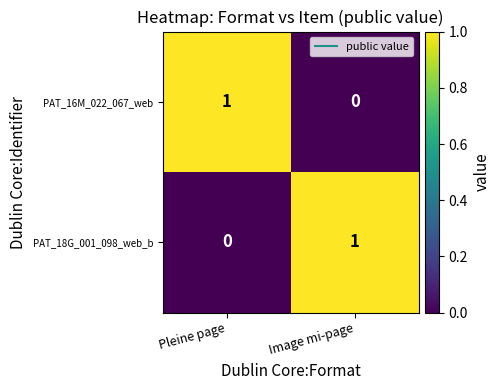

At Pleine page, list the series in order from smallest to largest.

PAT_18G_001_098_web_b, PAT_16M_022_067_web